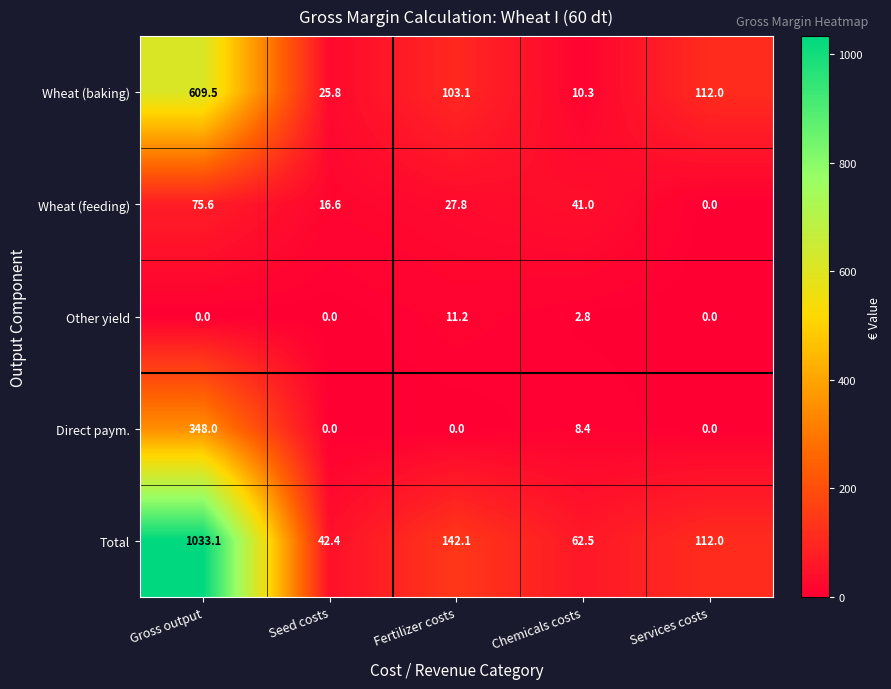

List the series in order of their peak value, lowest first.

Other yield, Wheat (feeding), Direct paym., Wheat (baking), Total